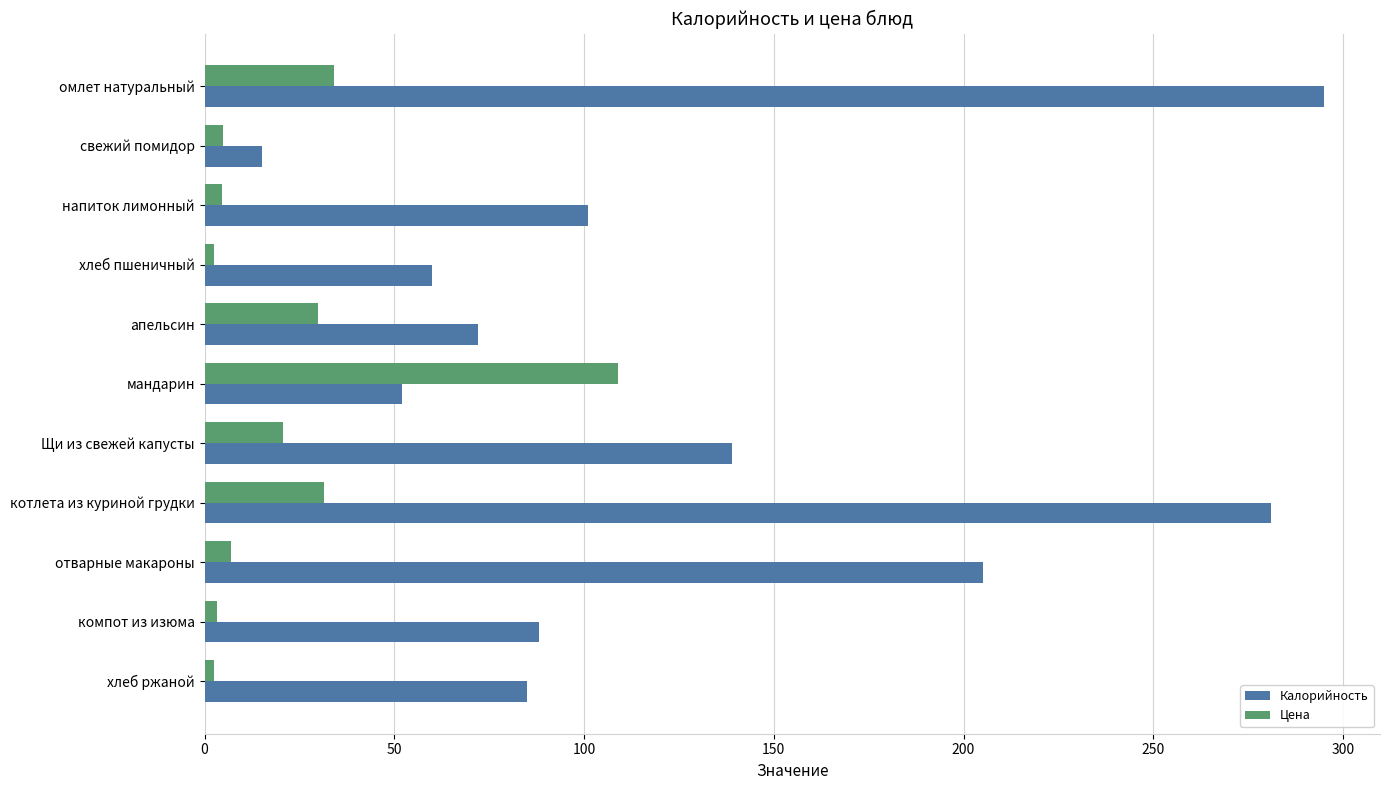

What is the sum of all Цена values?

250.0